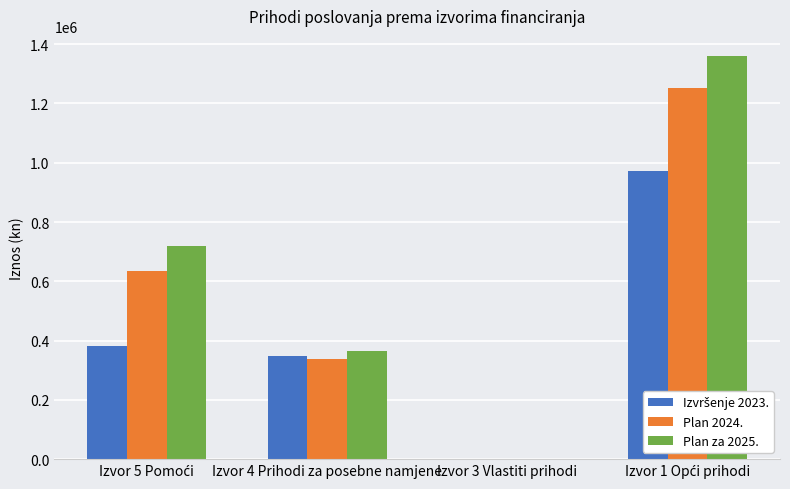

How many categories are shown in the chart?

4